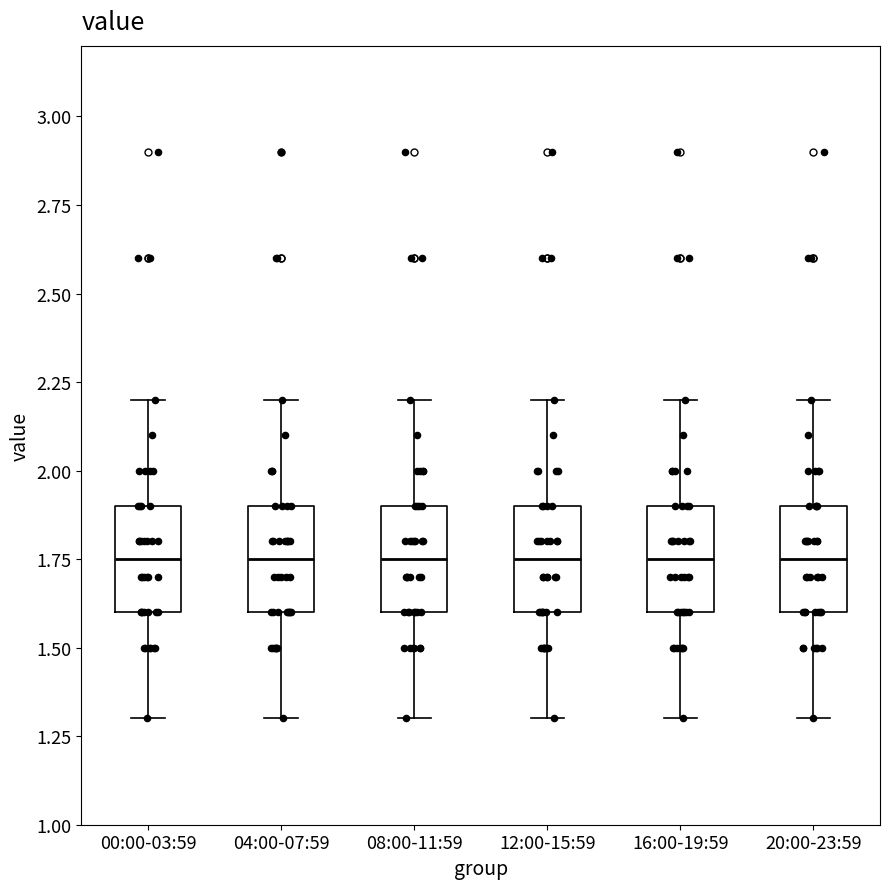

Reading left to right, read every box against the y-axis: the position of its median line, the range the box covers, and the ends of its whiskers. The values are not printed on the chart, so give them approximately, as read against the axis.

00:00-03:59: median 1.75, box 1.60 to 1.90, whiskers 1.30 to 2.20
04:00-07:59: median 1.75, box 1.60 to 1.90, whiskers 1.30 to 2.20
08:00-11:59: median 1.75, box 1.60 to 1.90, whiskers 1.30 to 2.20
12:00-15:59: median 1.75, box 1.60 to 1.90, whiskers 1.30 to 2.20
16:00-19:59: median 1.75, box 1.60 to 1.90, whiskers 1.30 to 2.20
20:00-23:59: median 1.75, box 1.60 to 1.90, whiskers 1.30 to 2.20